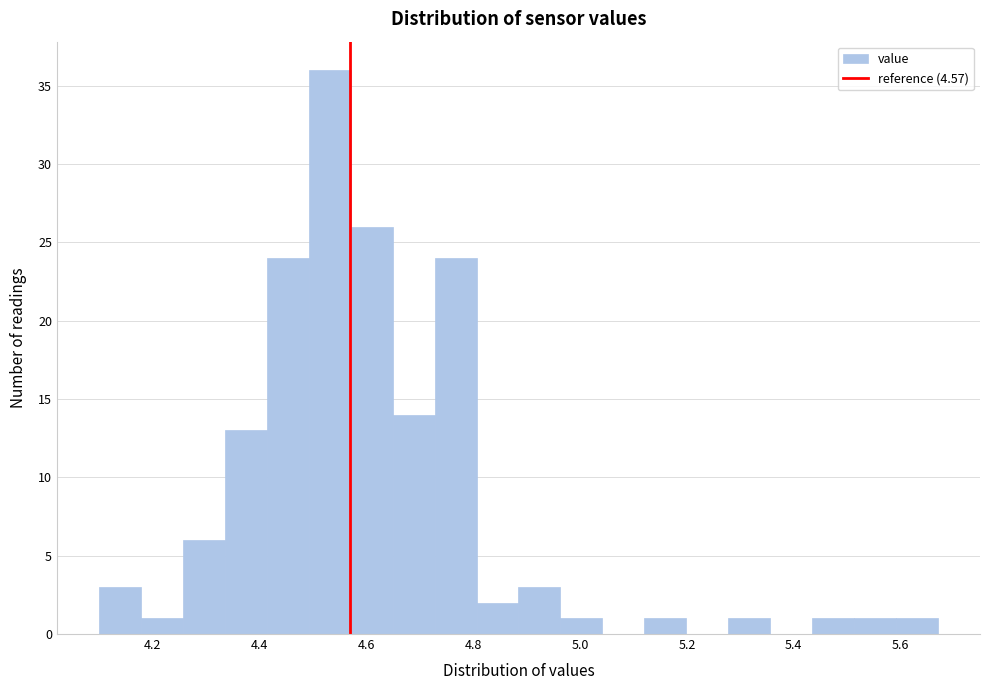

Around what value on the x-axis is the tallest bar? Give the approximate position of its centre, as read against the axis.

4.54